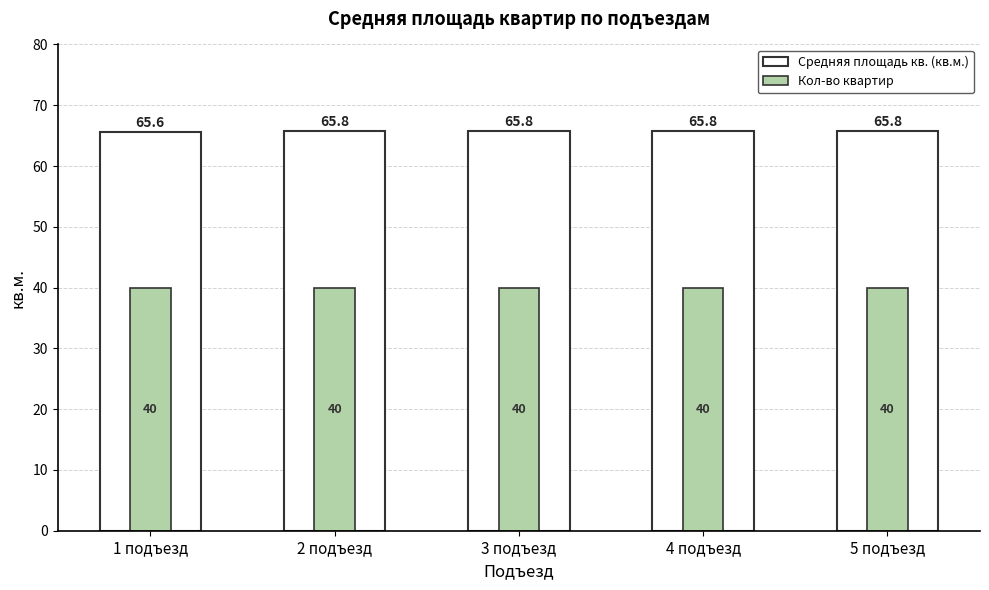

What is the sum of all Средняя площадь кв. (кв.м.) values?

328.8